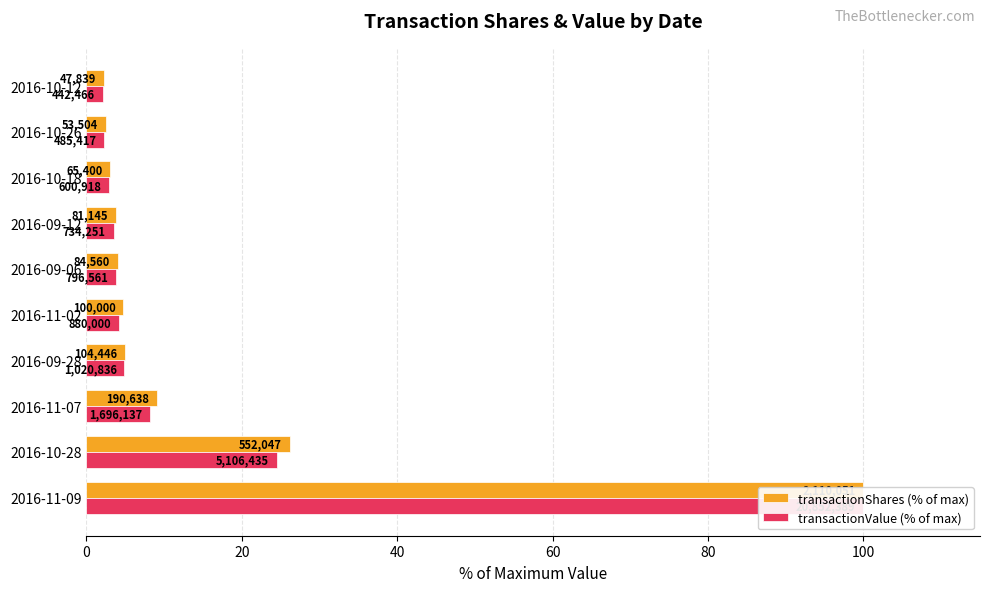

Which series has the largest range (max minus min)?

transactionValue (% of max)